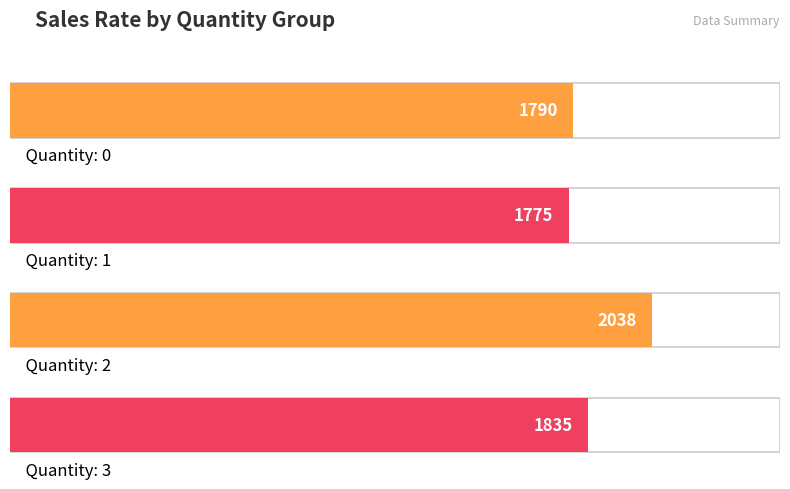

Does the chart contain stacked bars?

No